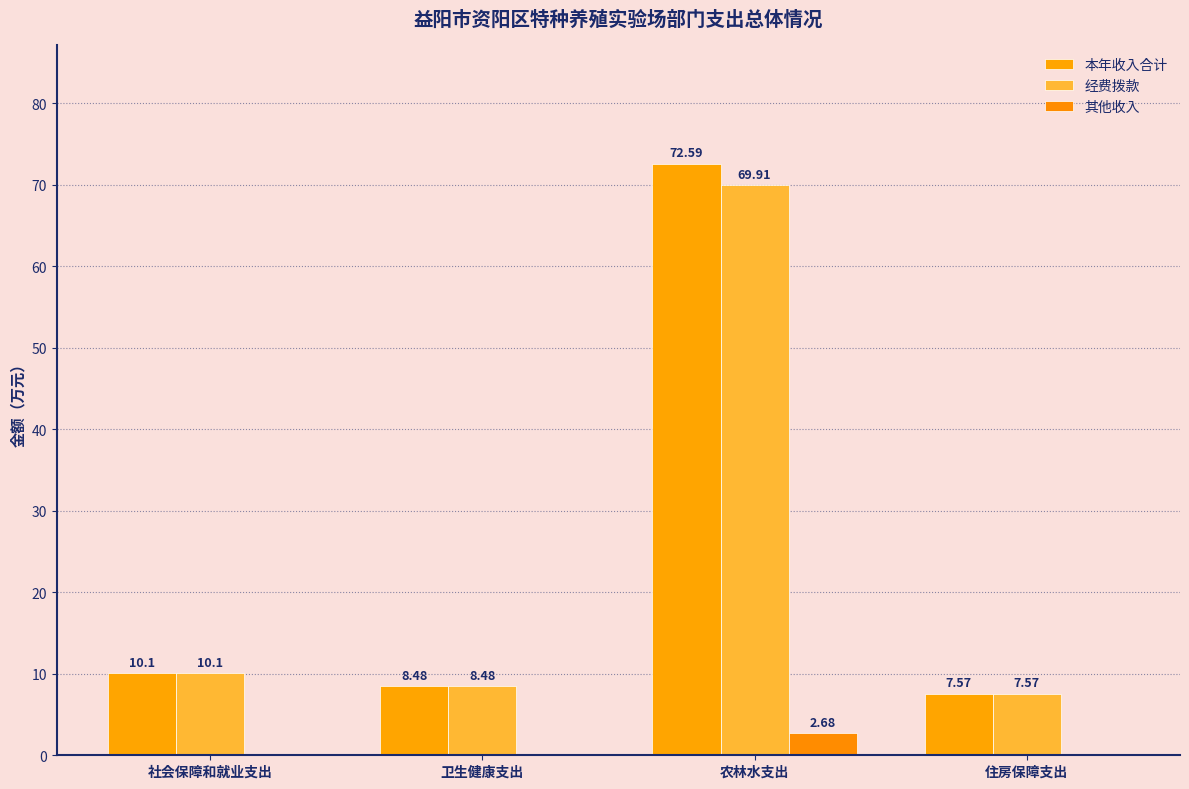

How many positive values does the 其他收入 series have?

1